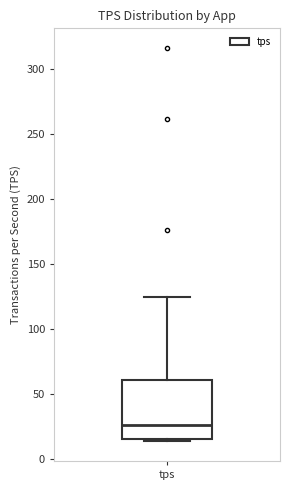

Transcribe this box plot: give where the median line is, the range the box spans, and where the two whiskers end, as read against the y-axis. The values are not printed on the chart, so give them approximately, as read against the axis.

median 25, box 15 to 60, whiskers 15 (just below the box's lower edge) to 125